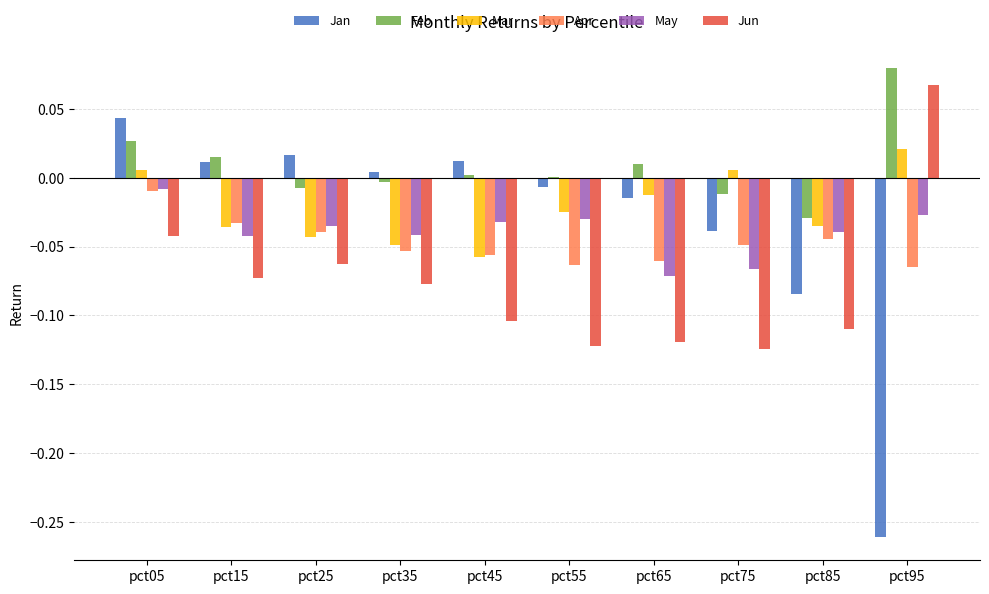

At which category is the sum across all series the highest?

pct05